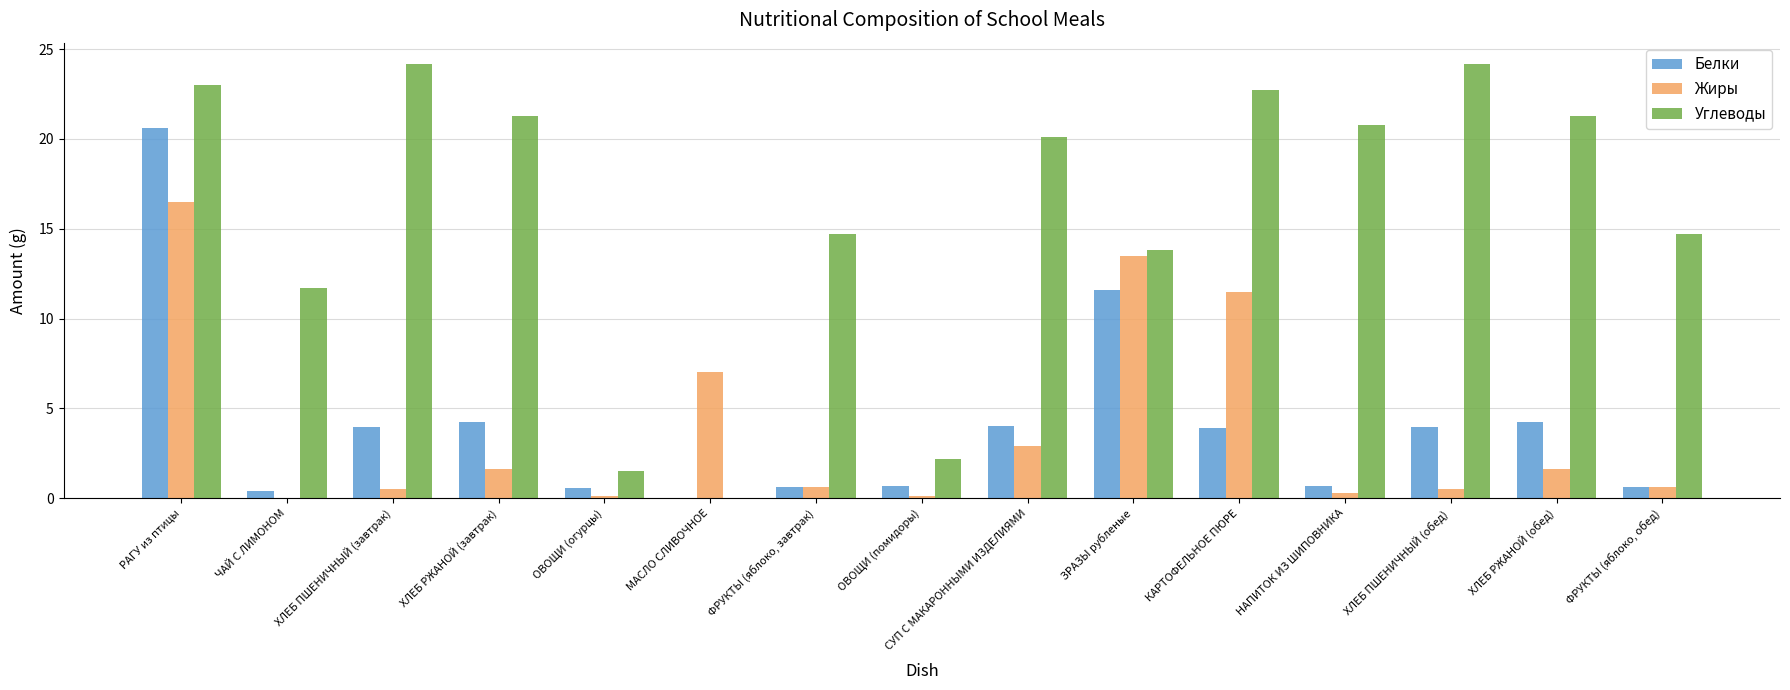

What is the total value across all series at МАСЛО СЛИВОЧНОЕ?

7.0